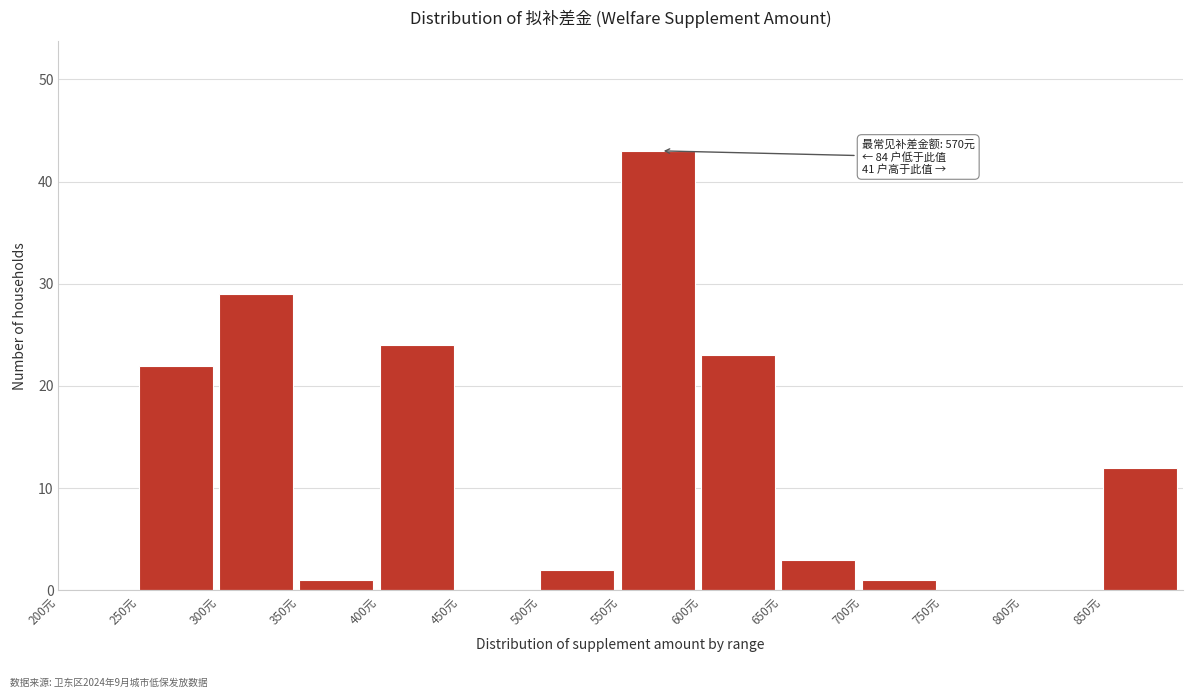

Over which range of the x-axis is the bar tallest?

550 to 600